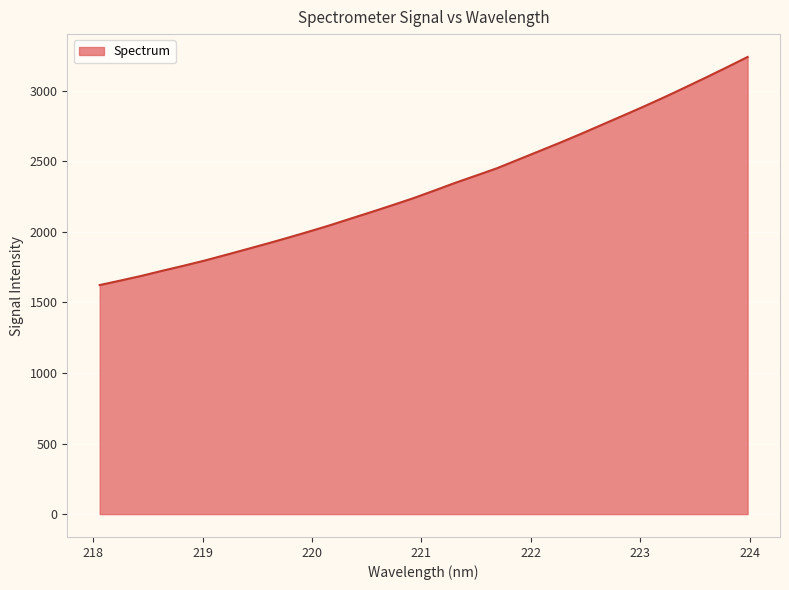

What is the greatest value displayed?

3239.7